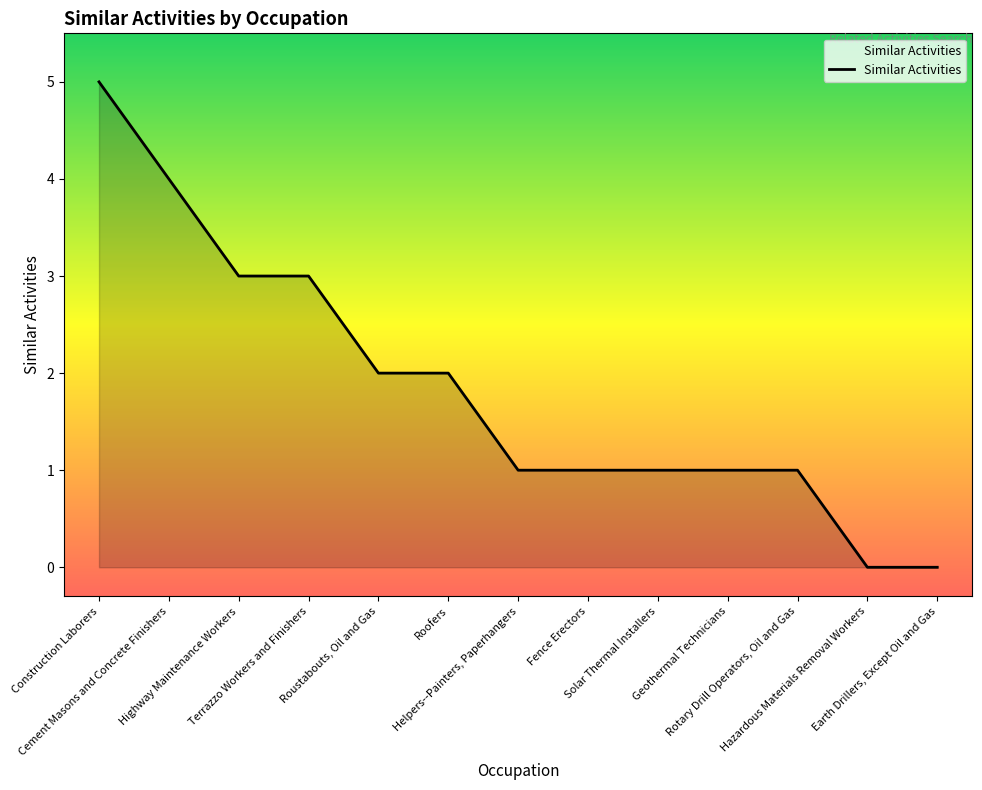

What is the difference between the maximum and minimum values?

5